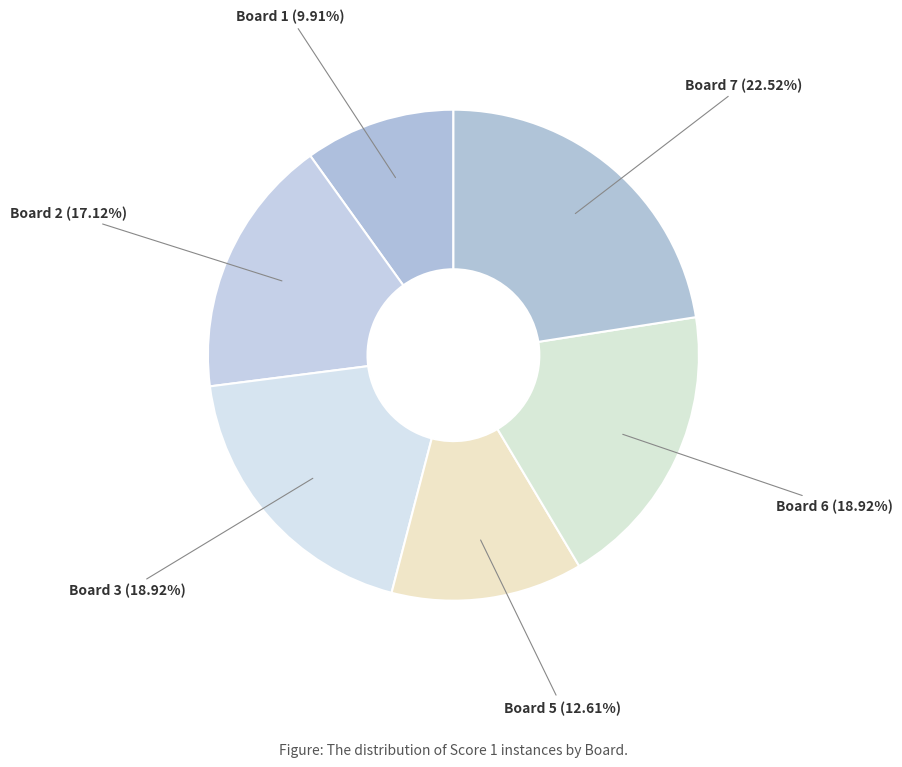

How many segments does this pie chart have?

6